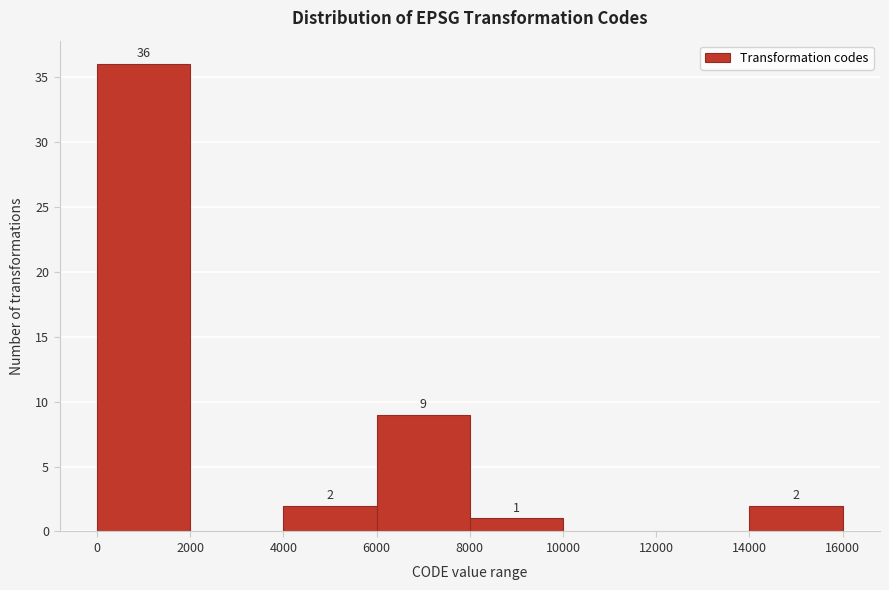

Which range on the x-axis has the tallest bar?

0 to 2000